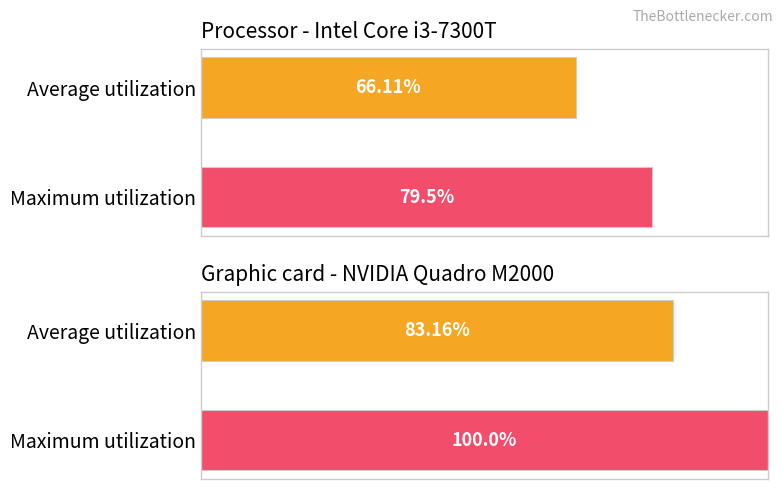

What are all the series names shown in the legend?

Processor - Intel Core i3-7300T, Graphic card - NVIDIA Quadro M2000